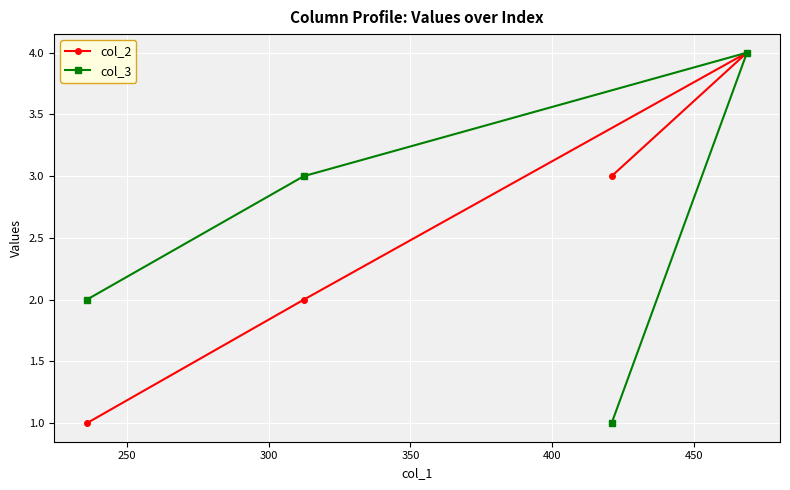

Reading left to right, extract all data points from this chart.

col_2: 1	2	3	4
col_3: 2	3	1	4